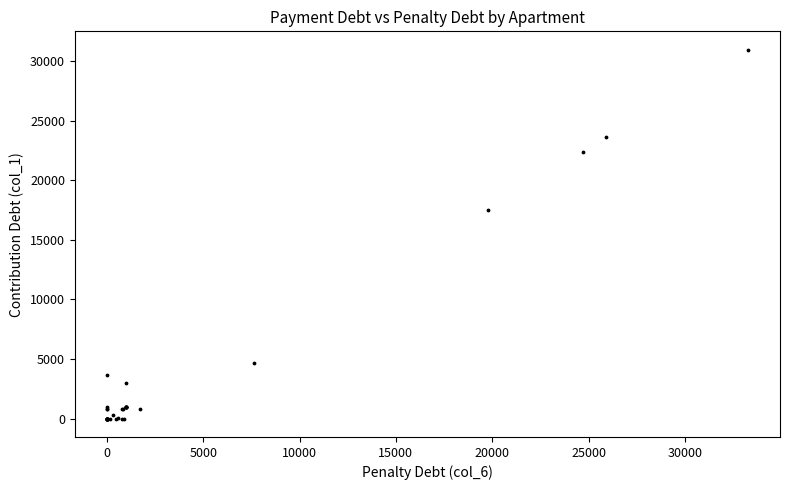

What Y value in the scatter plot is closest to 15478?

17481.2